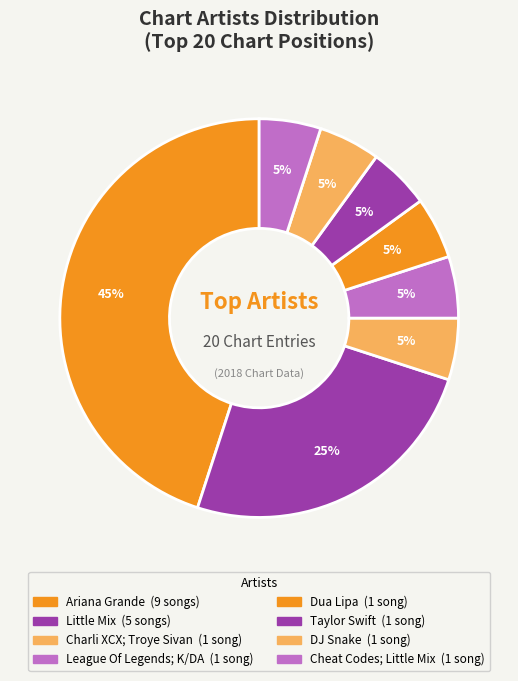

What is the largest slice in the pie chart?

Ariana Grande